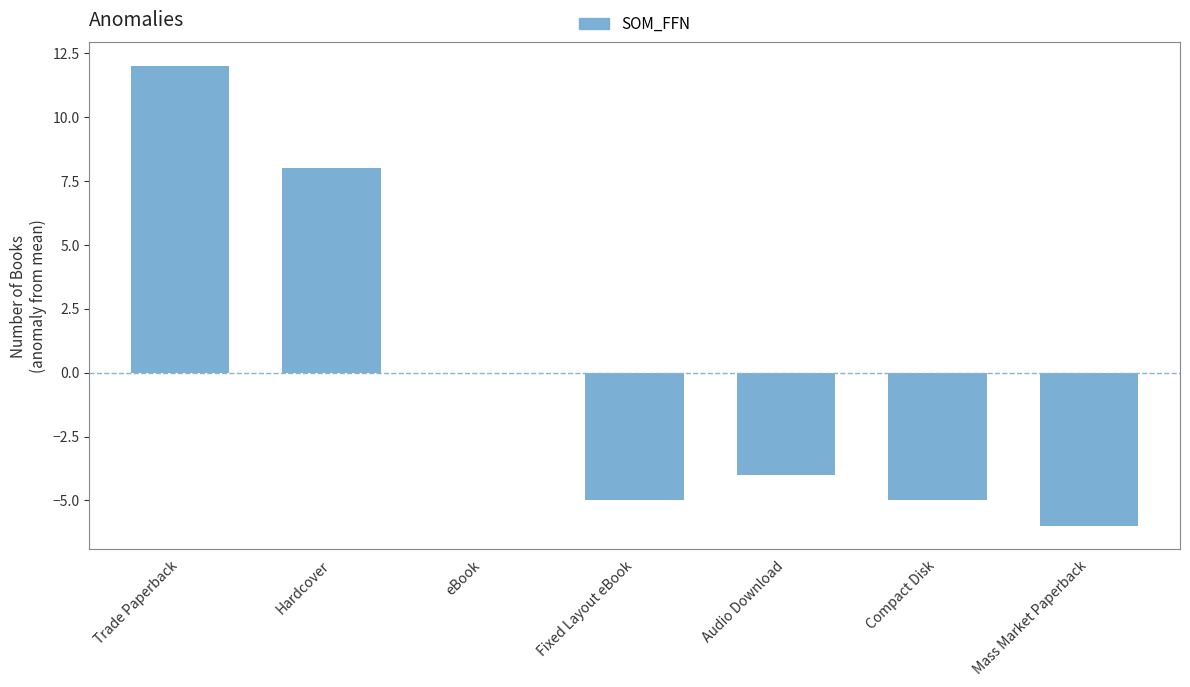

What is the maximum value shown in the chart?

12